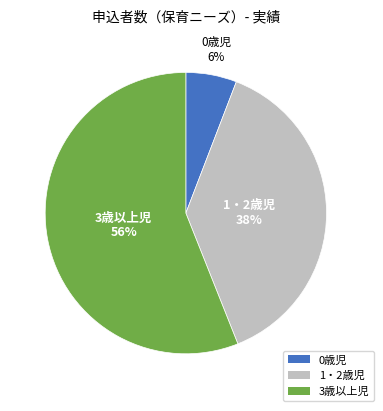

Rank the categories by value from highest to lowest.

3歳以上児, 1・2歳児, 0歳児